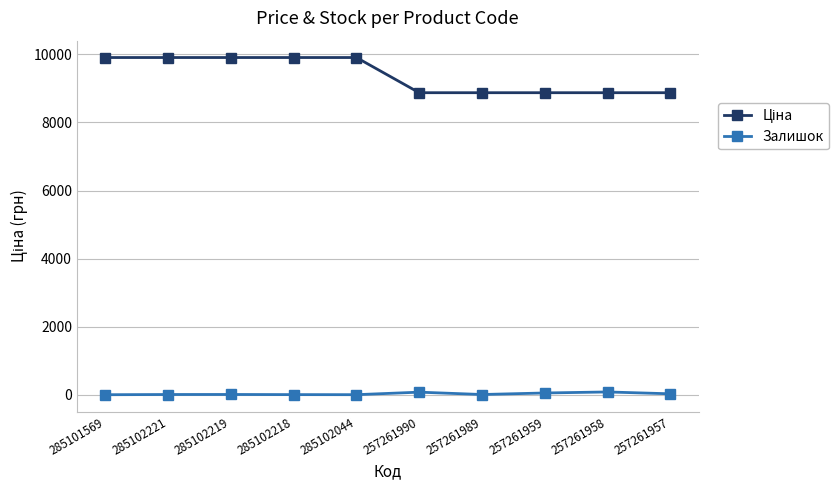

True or false: Залишок has more than 0 points higher than both neighbors.

True